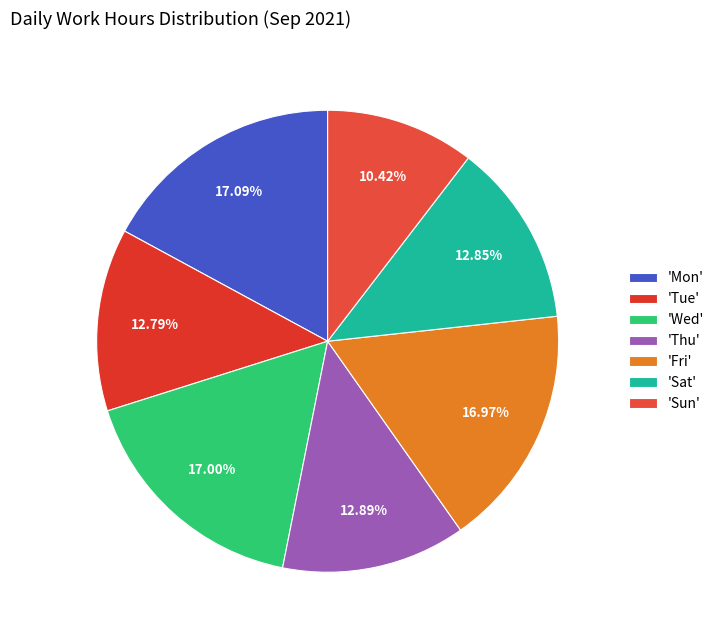

Count the number of slices in the pie.

7